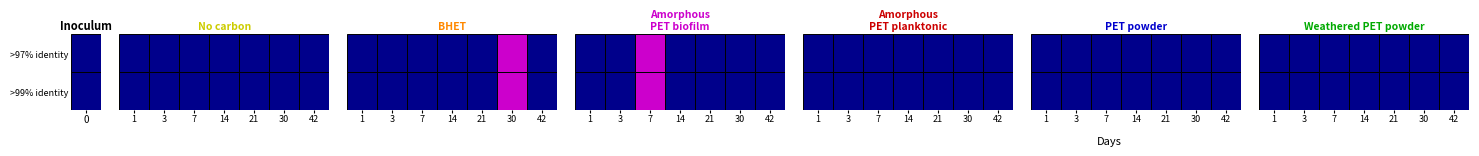

Which series has the largest total across all categories?

>97% identity